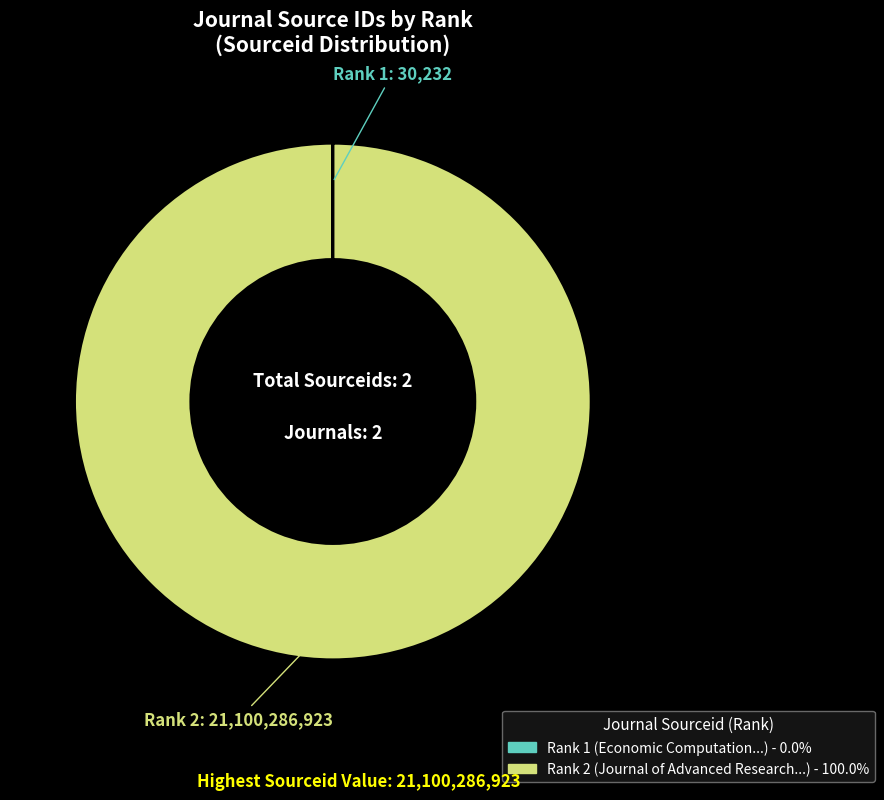

Rank the categories by value from highest to lowest.

Rank 2 (Sourceid: 21100286923), Rank 1 (Sourceid: 30232)